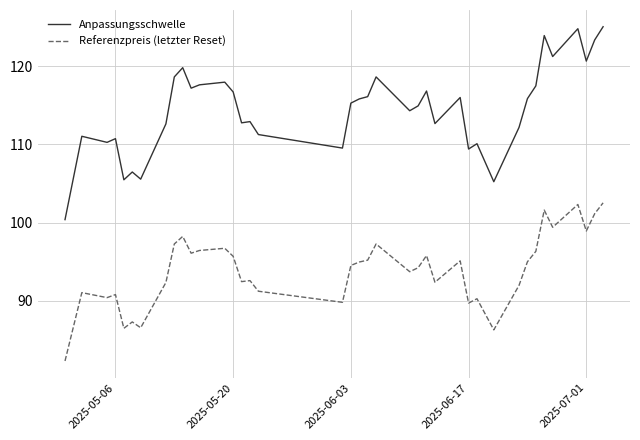

What is the lowest value of the Referenzpreis (letzter Reset) series?

82.3